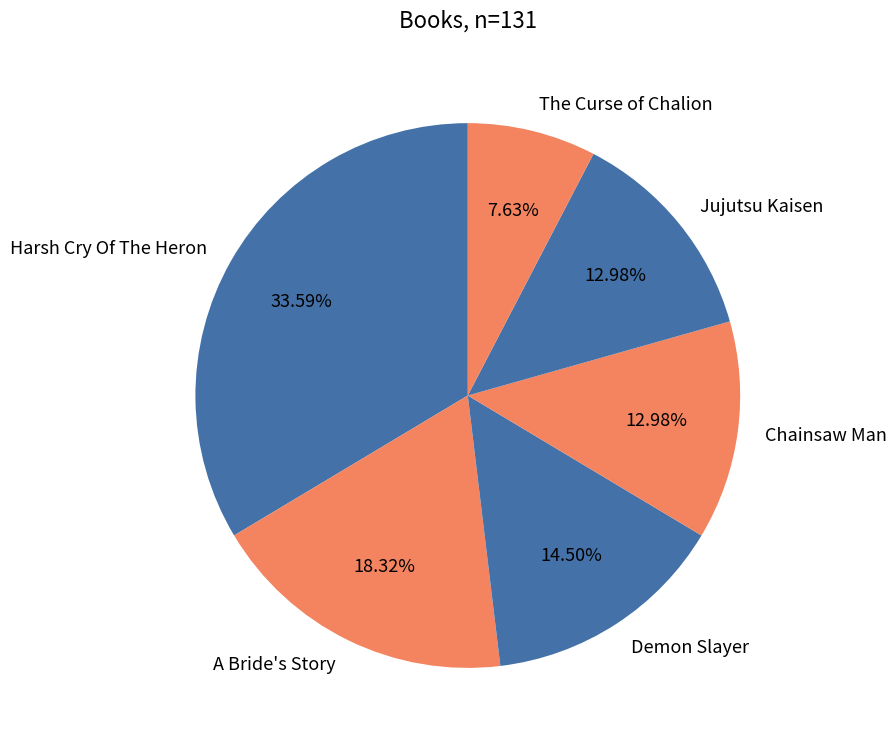

Does Chainsaw Man account for over 50% of the chart?

No